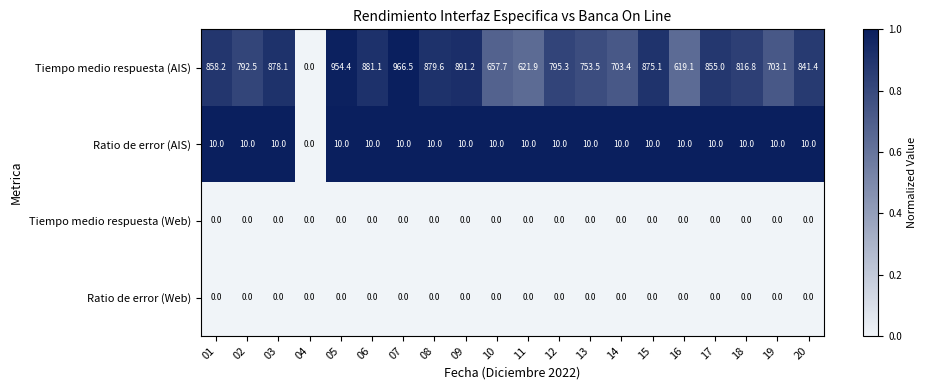

Read the Ratio de error (AIS) value at 03.

10.0